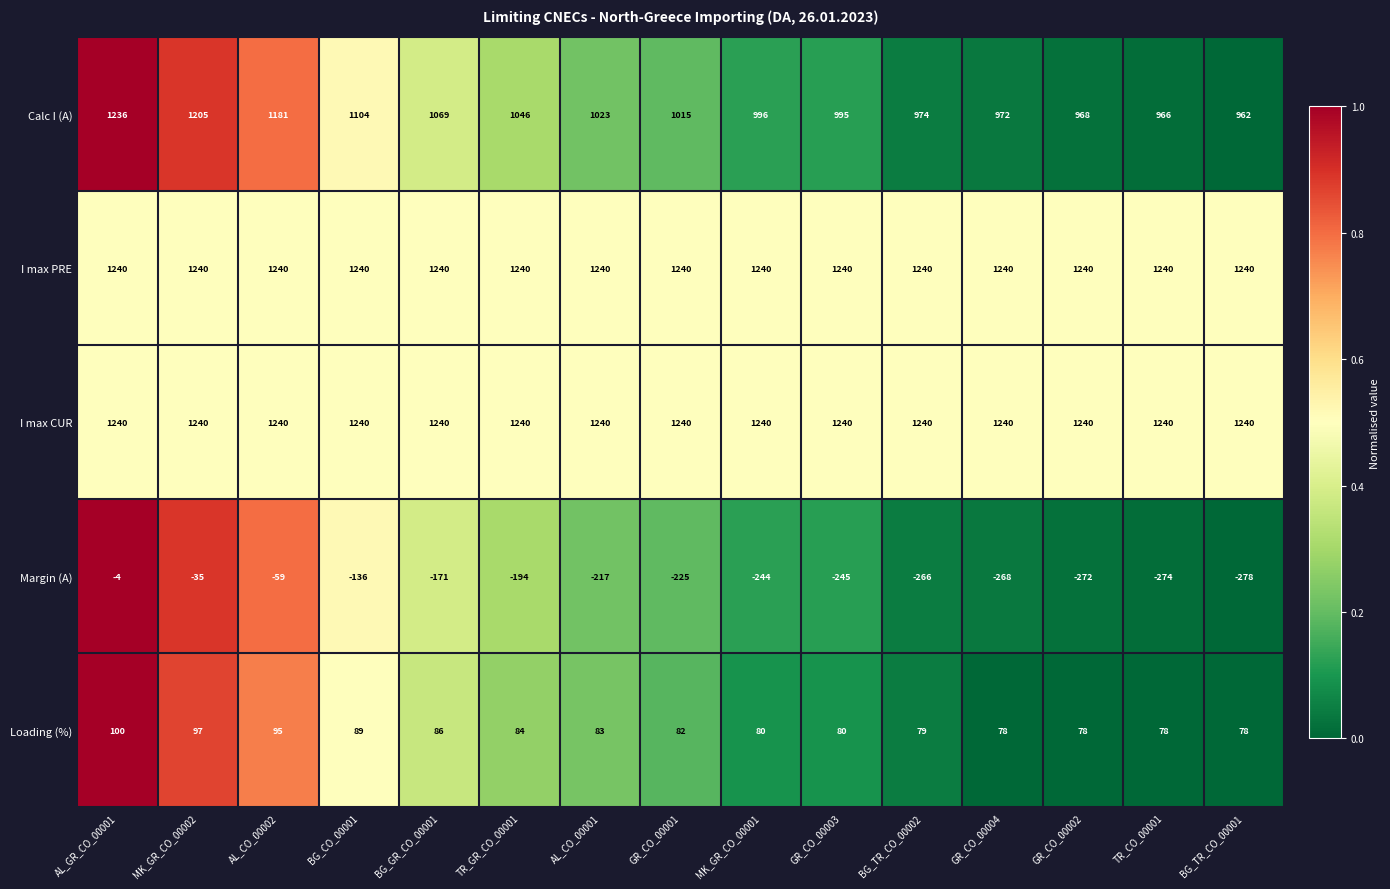

The I max CUR series shows 1240 at AL_CO_00001. True or false?

True